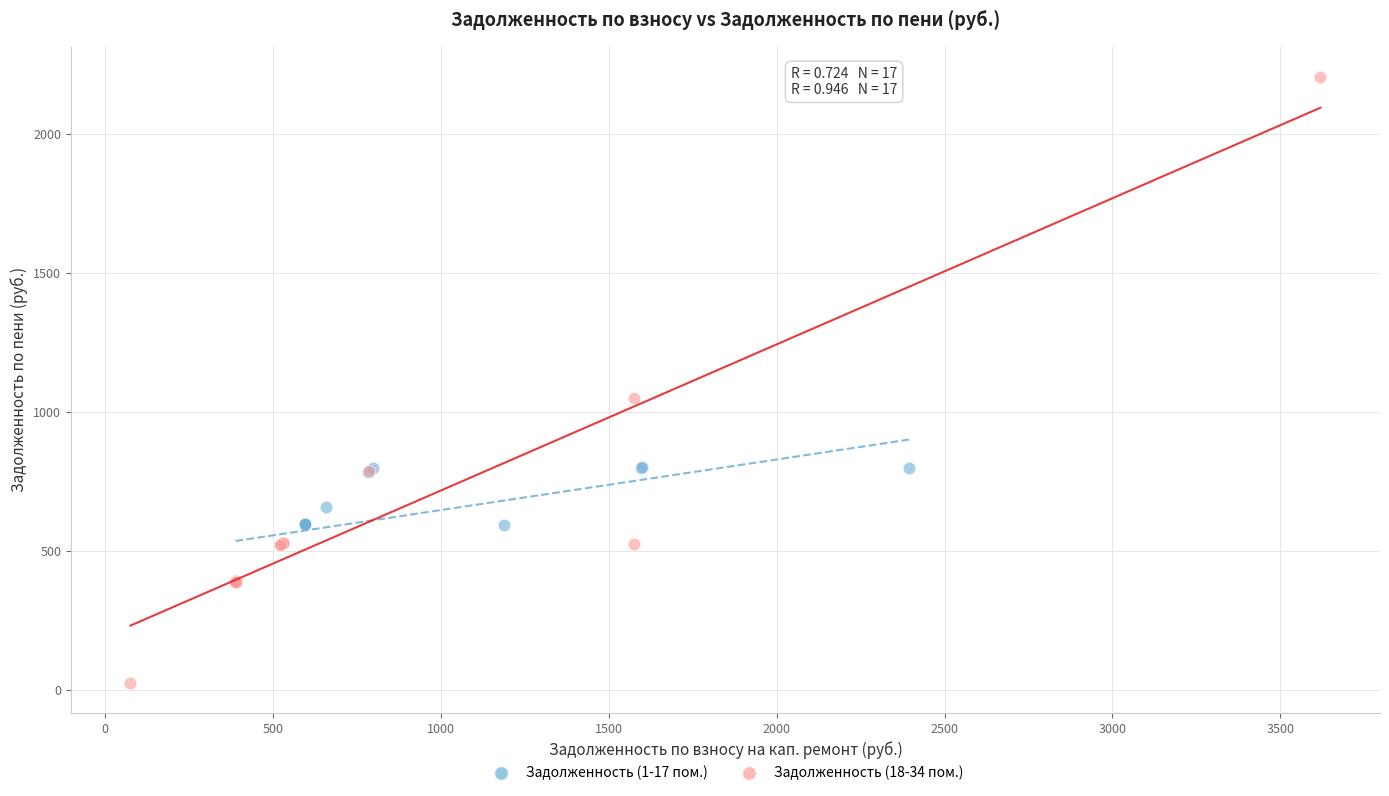

Which series contains the lowest Y value?

Задолженность (18-34 пом.)